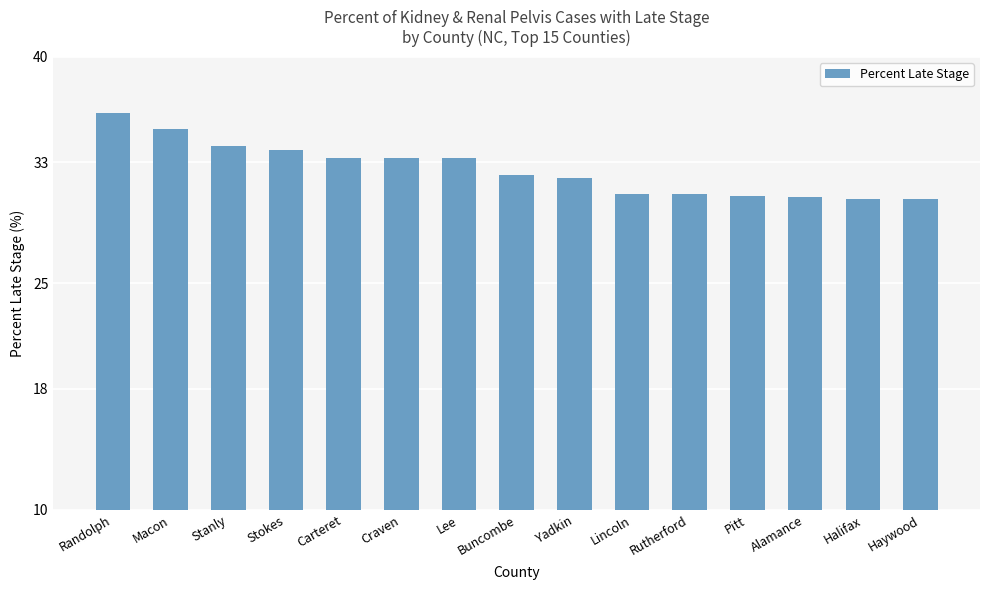

Read the value at Stanly.

34.1